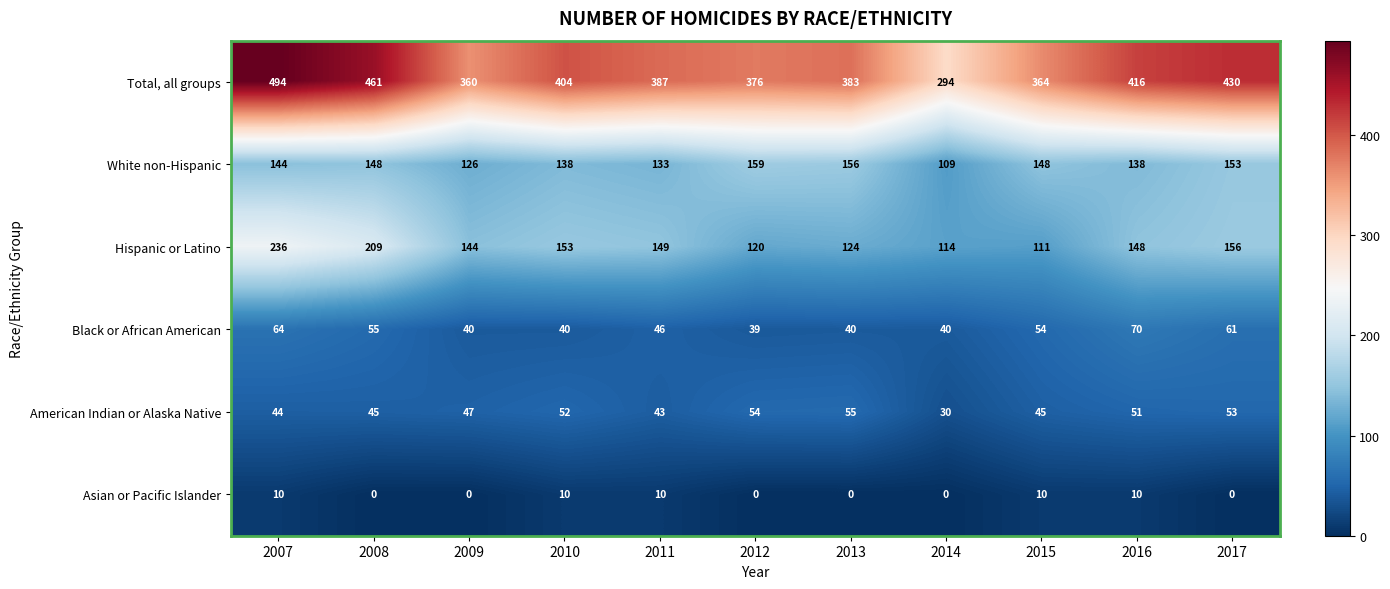

What is the maximum value for Asian or Pacific Islander?

10